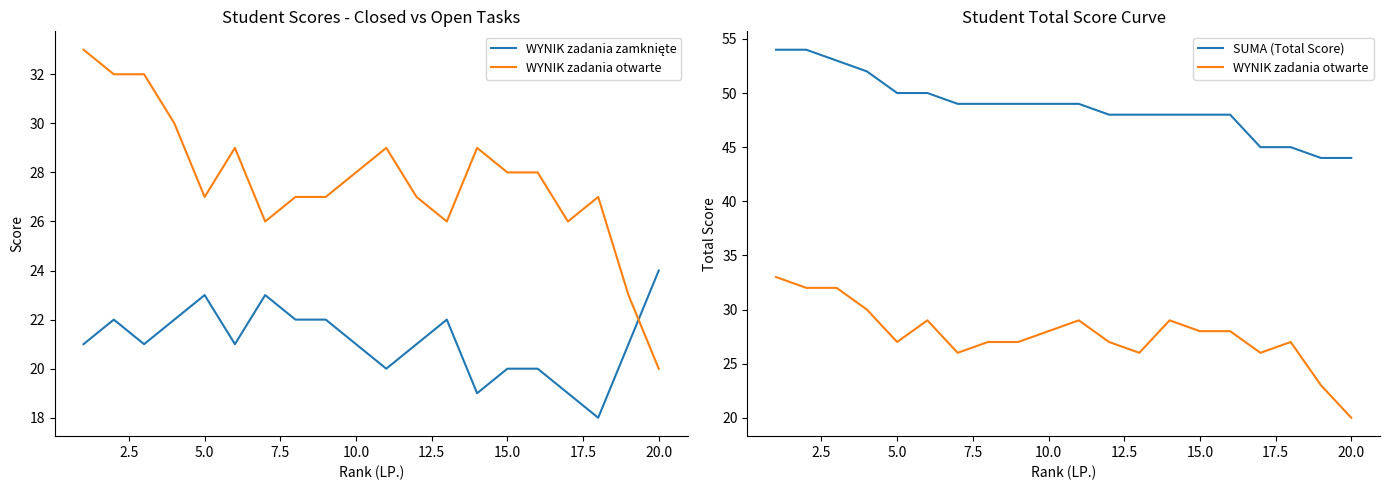

True or false: WYNIK zadania zamknięte and SUMA (Total Score) intersect in this chart.

False